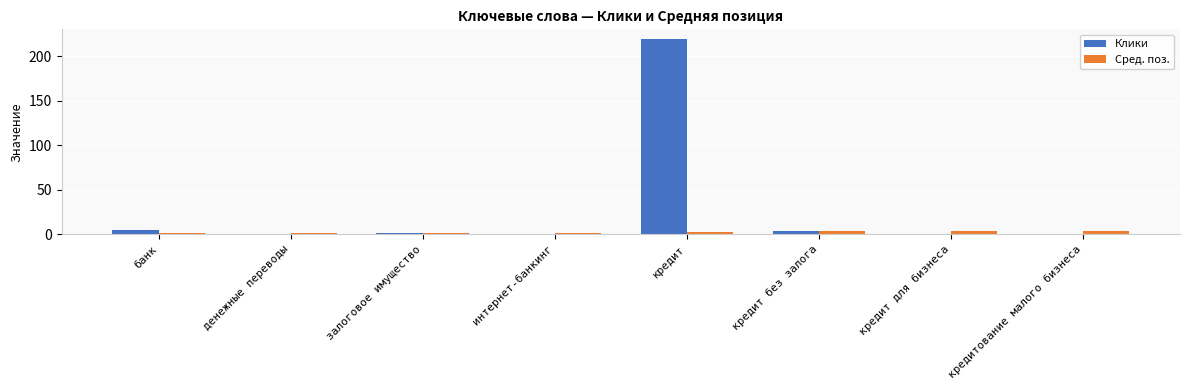

Which label corresponds to the largest value in the chart?

кредит